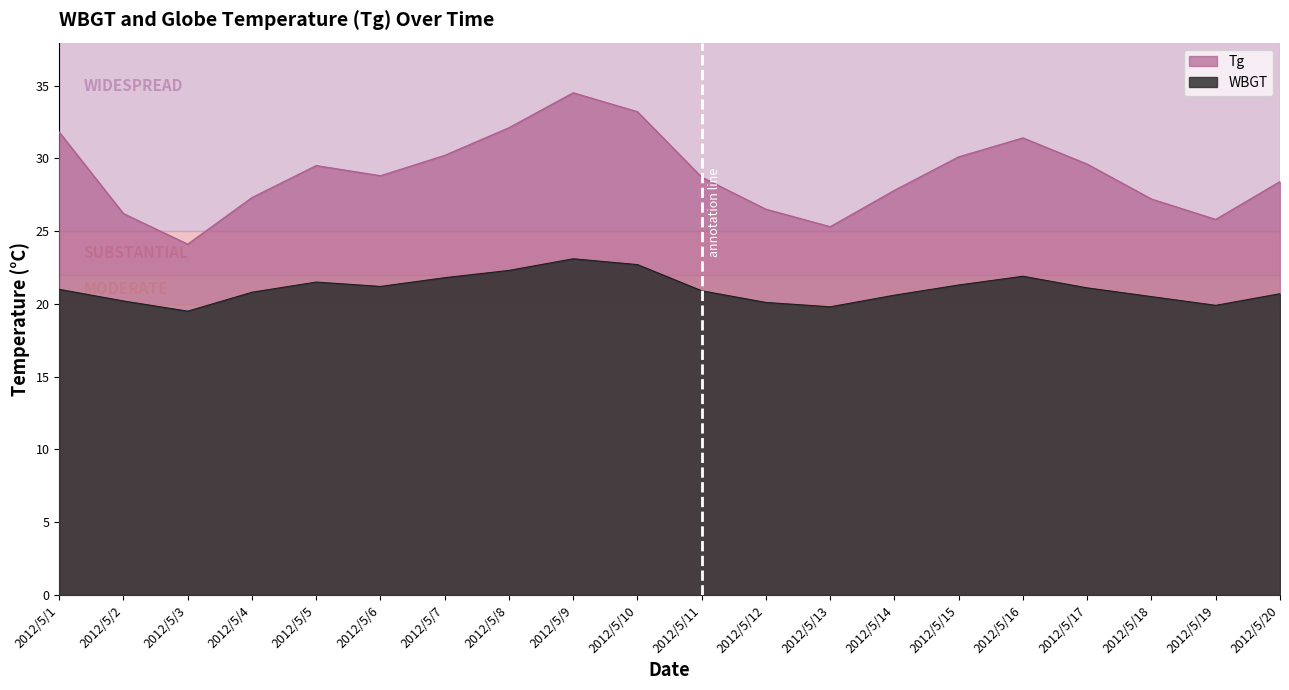

How many data points in Tg are above 28?

12